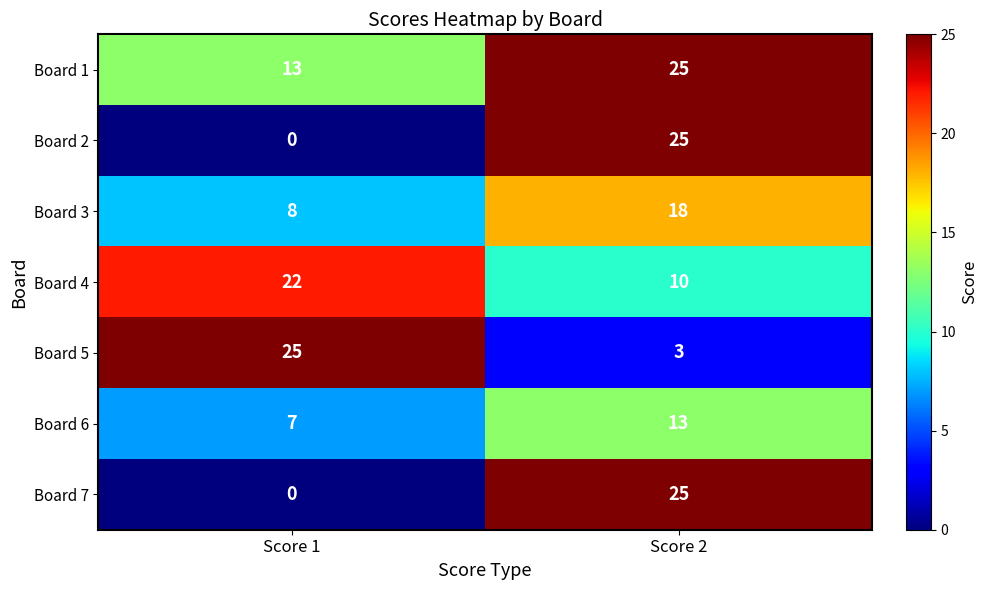

What is the total value across all series at Score 1?

75